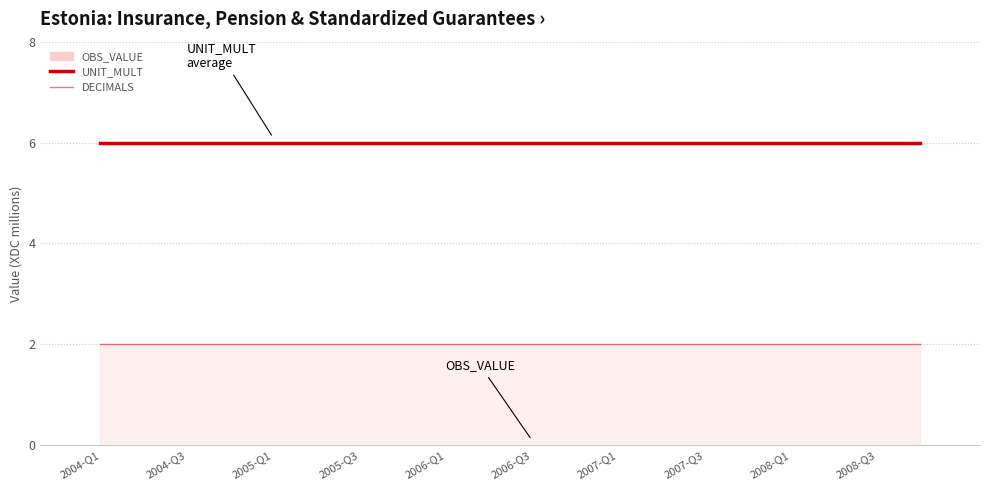

The UNIT_MULT series shows 6 at 2008-Q3. True or false?

True